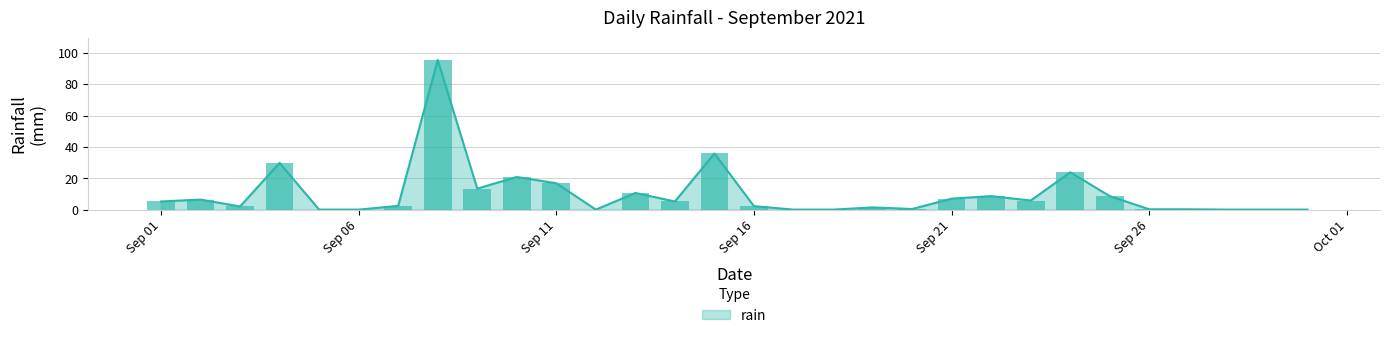

Where is the data nearest to the value 47?

2021-09-15